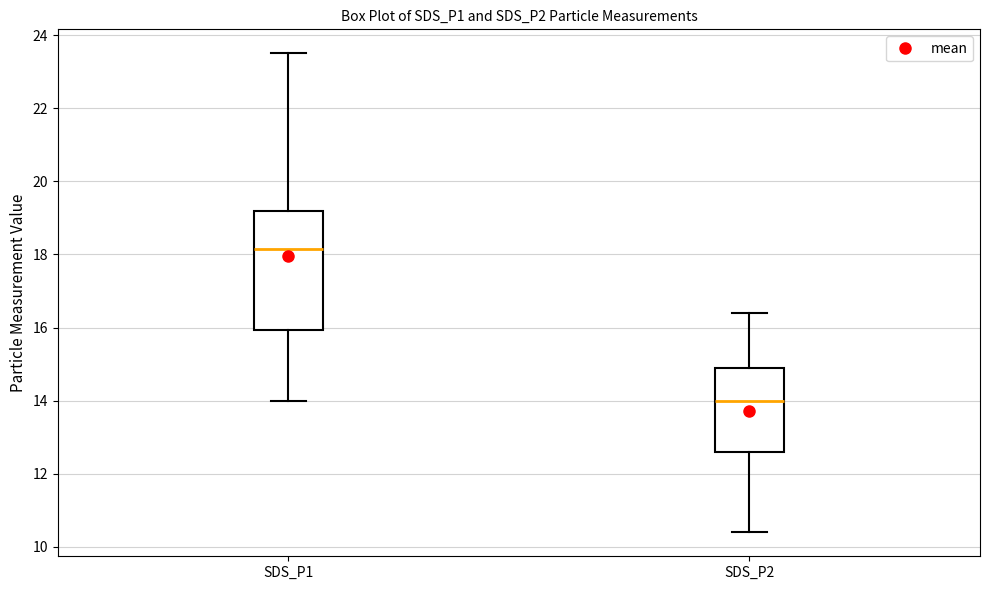

Where is the upper edge of the box for SDS_P2 on the y-axis? The values are not printed on the chart, so give them approximately, as read against the axis.

15.0